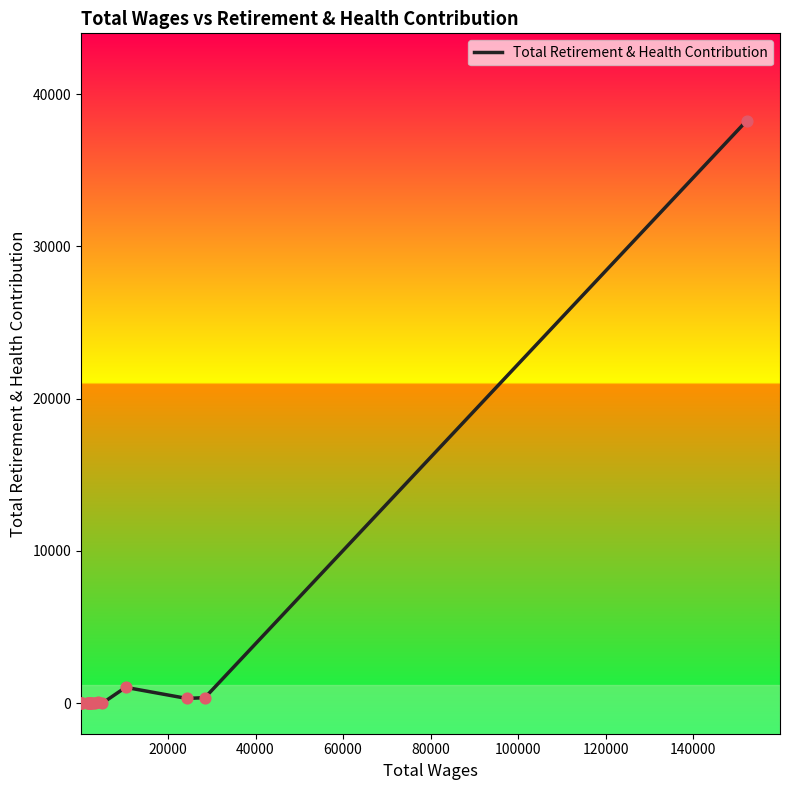

What is the difference between the maximum and minimum values?

38255